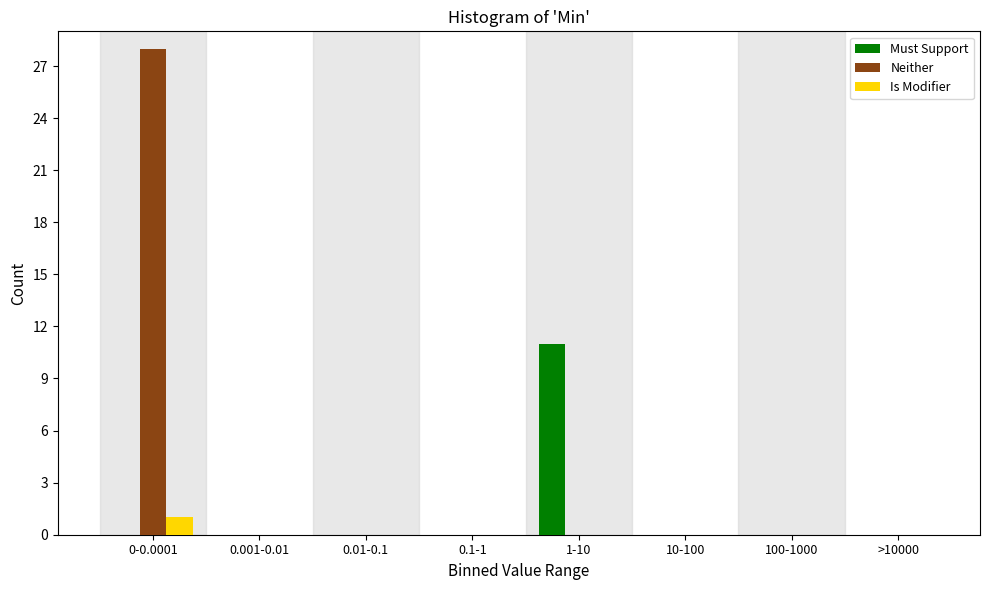

Reading right to left, what are all the values shown in this chart?

Must Support: >10000=0	100-1000=0	10-100=0	1-10=11	0.1-1=0	0.01-0.1=0	0.001-0.01=0	0-0.0001=0
Neither: >10000=0	100-1000=0	10-100=0	1-10=0	0.1-1=0	0.01-0.1=0	0.001-0.01=0	0-0.0001=28
Is Modifier: >10000=0	100-1000=0	10-100=0	1-10=0	0.1-1=0	0.01-0.1=0	0.001-0.01=0	0-0.0001=1